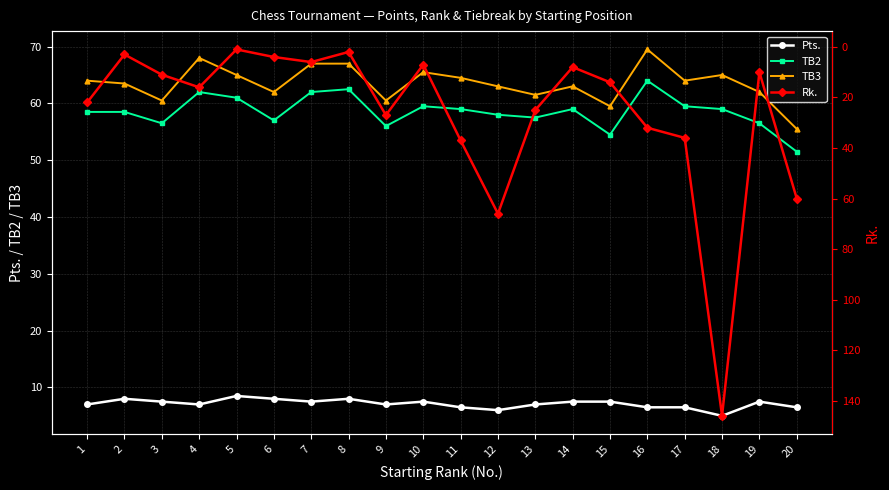

Is the value of Pts. at 14 greater than the value of TB3 at 8?

No